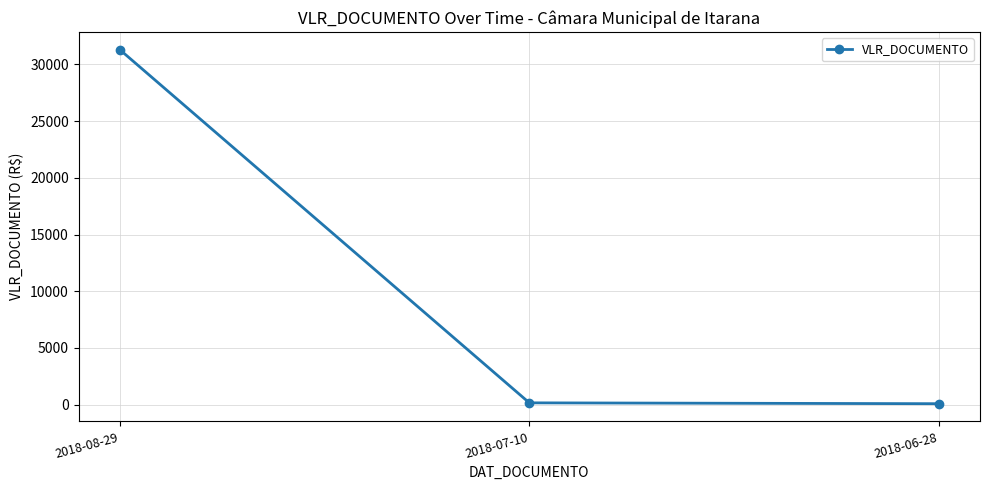

What is the average value?

10514.7